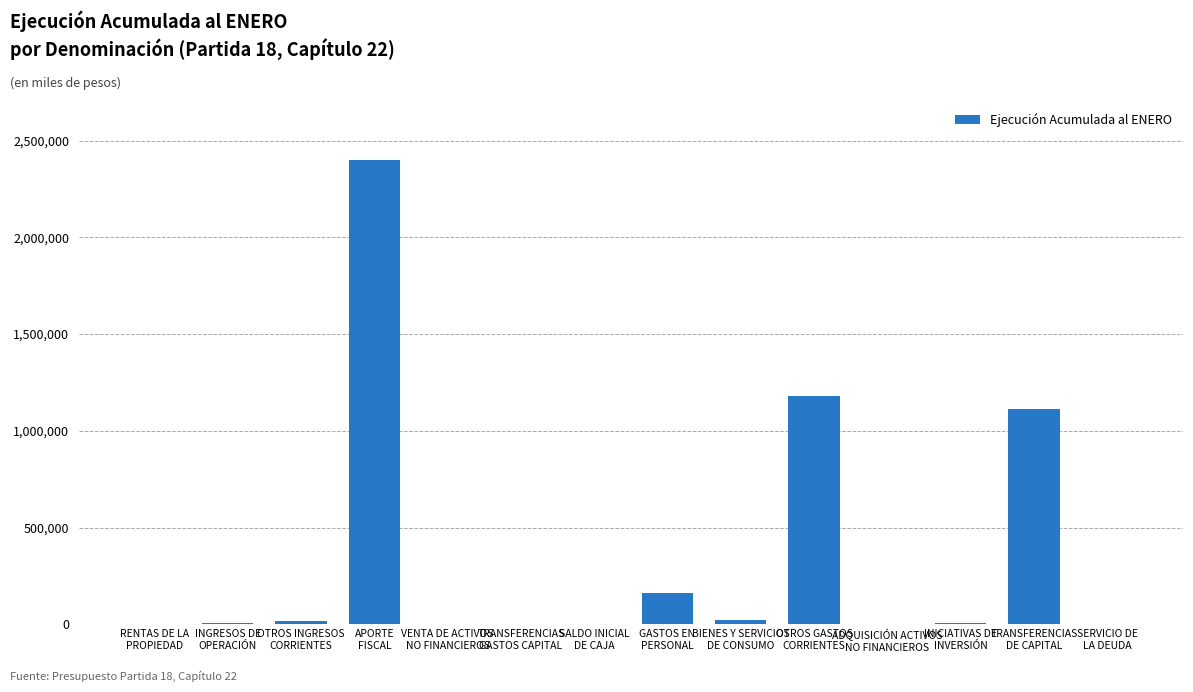

Where is the data nearest to the value 1199809?

OTROS GASTOS
CORRIENTES